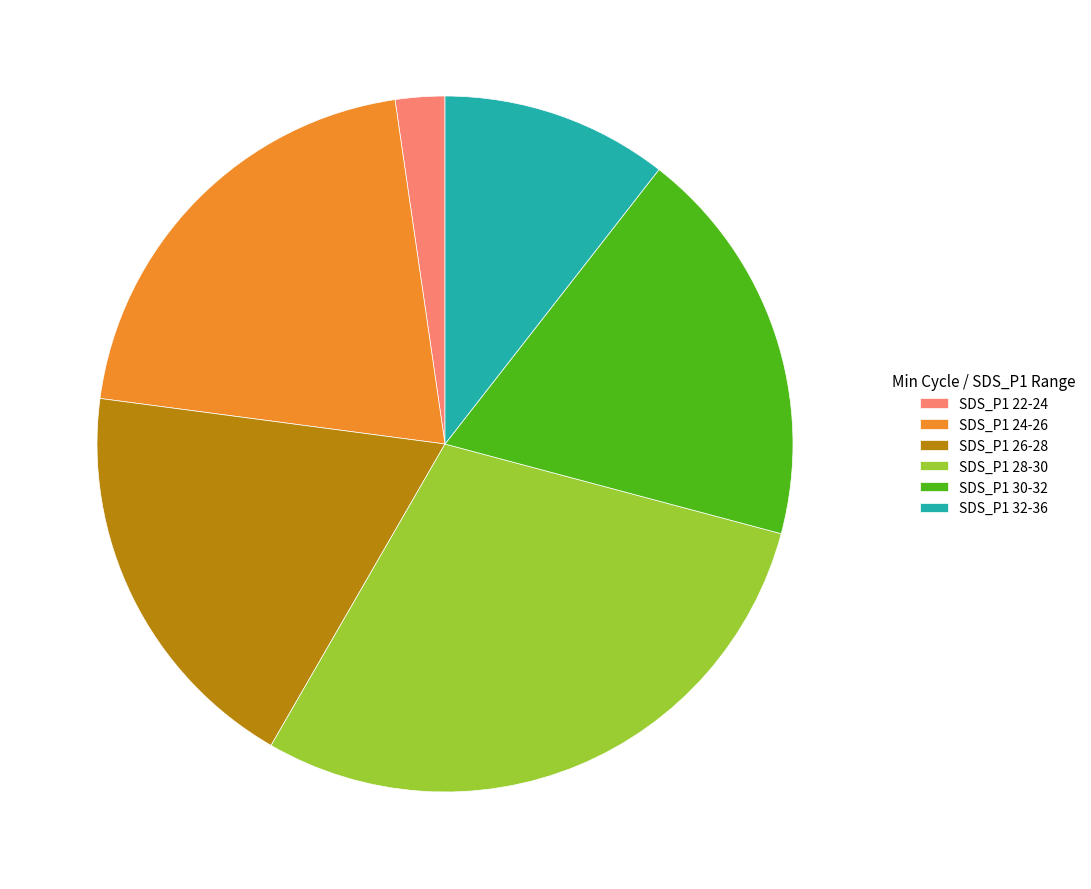

True or false: SDS_P1 24-26 accounts for 12% of the total.

False